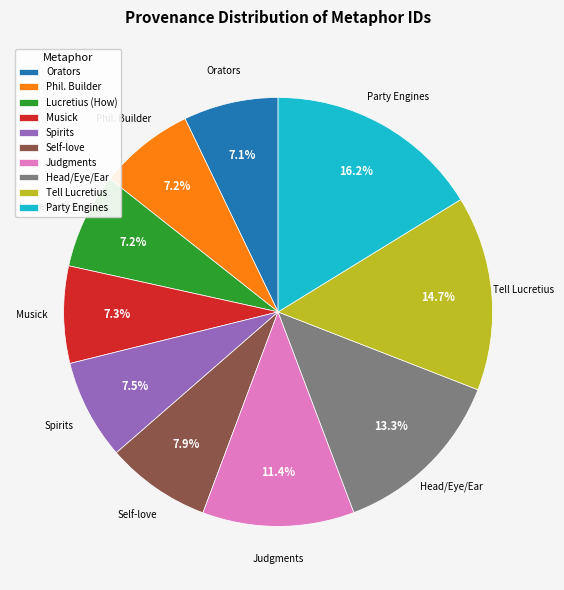

Which slice is the largest?

Party Engines